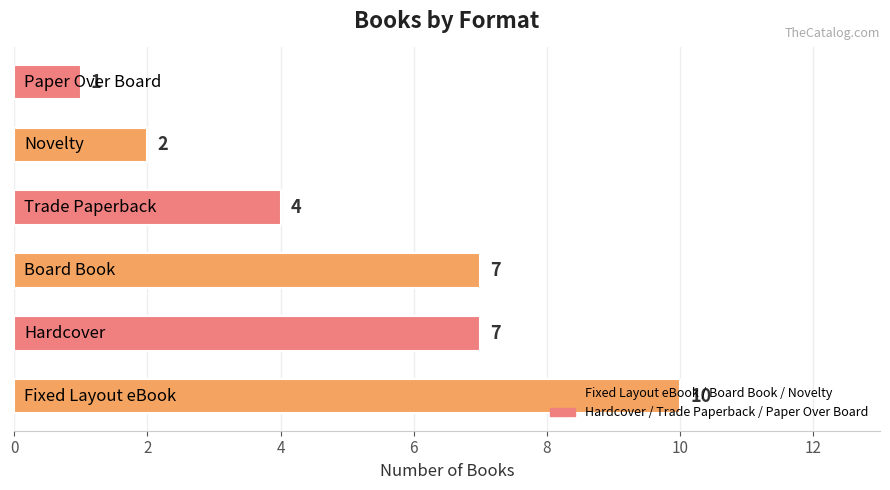

What is the greatest value displayed?

10